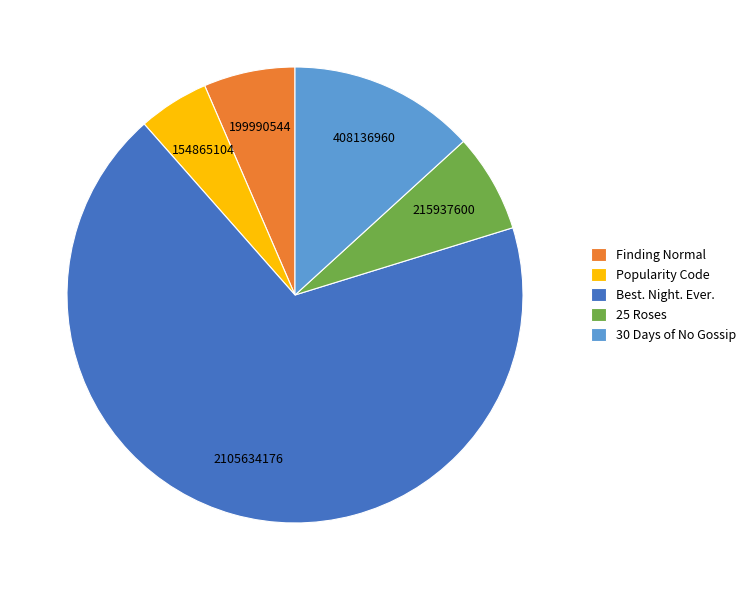

How many slices are in this pie chart?

5